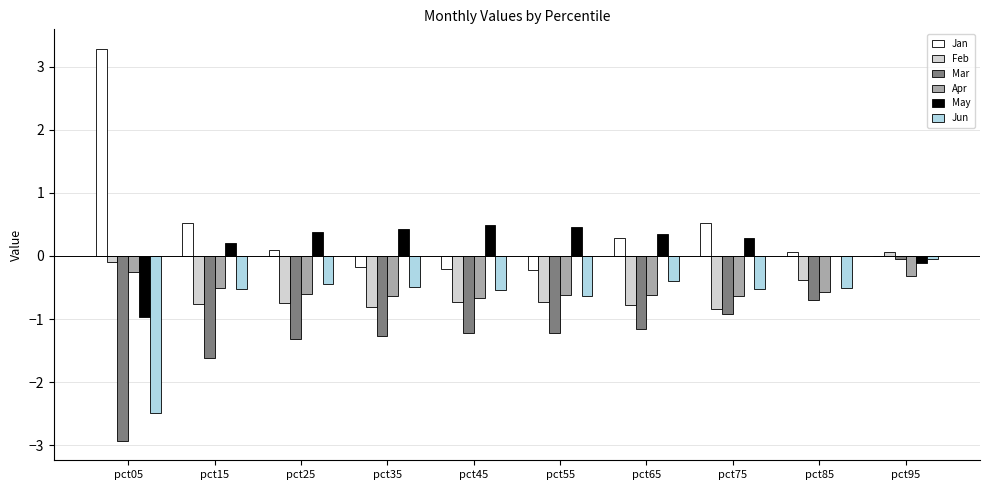

What is the maximum value shown in the chart?

3.3